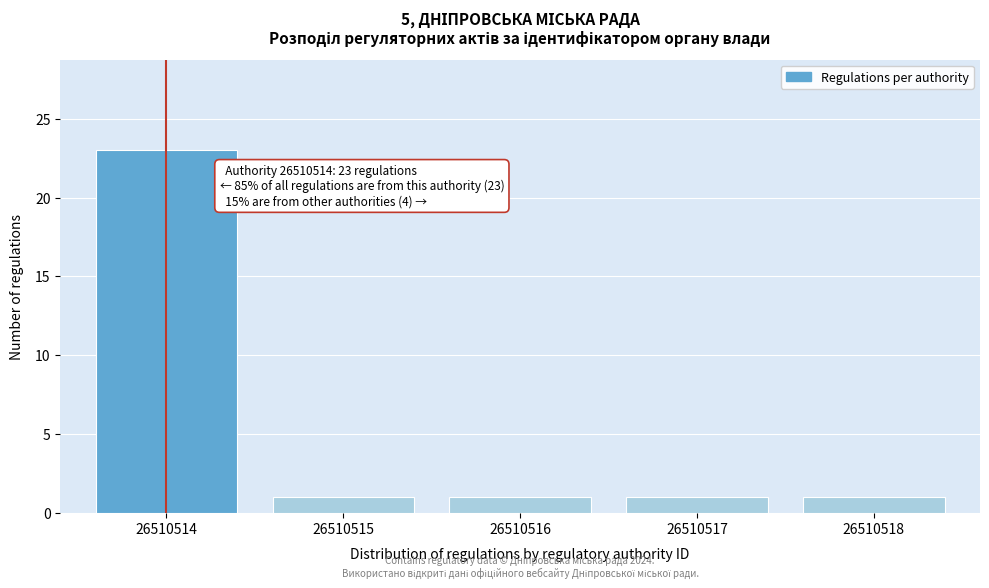

Reading left to right, transcribe all the data shown in this chart.

26510514=23	26510515=1	26510516=1	26510517=1	26510518=1